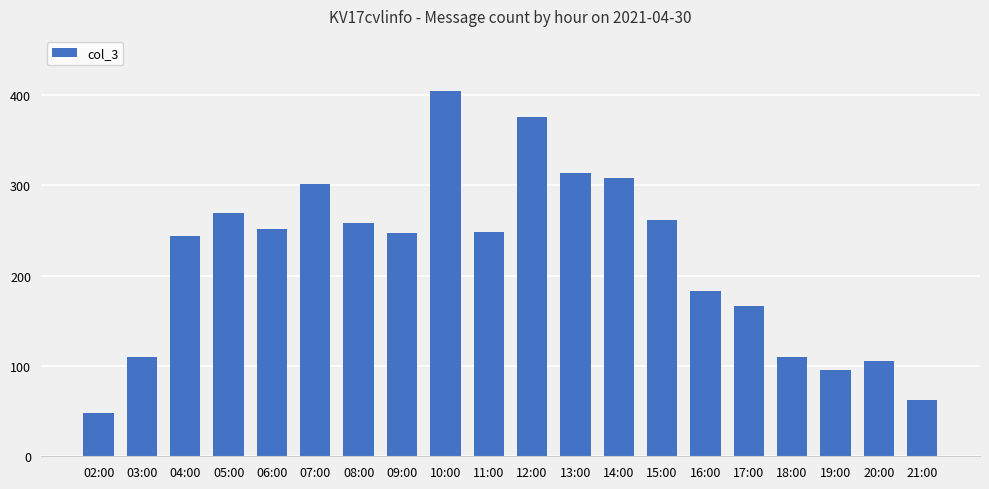

Read the value at 18:00, to the nearest 10.

110